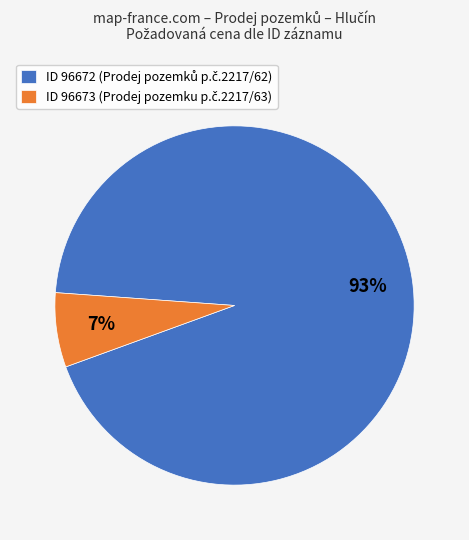

Does any single category account for the majority?

Yes